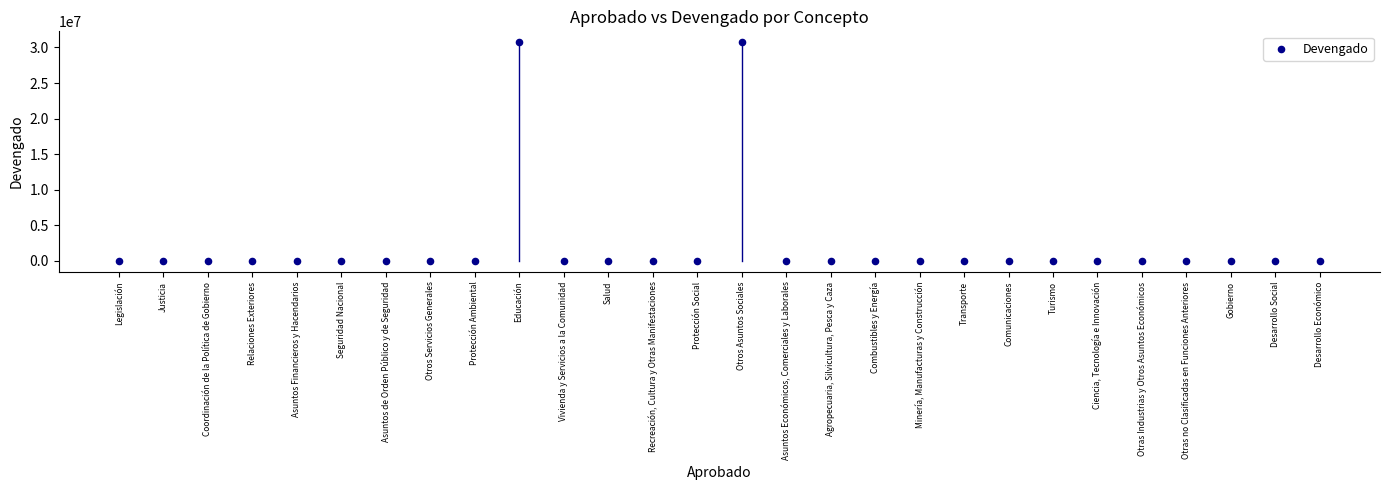

What is the range of Y values (max minus min)?

30732550.4